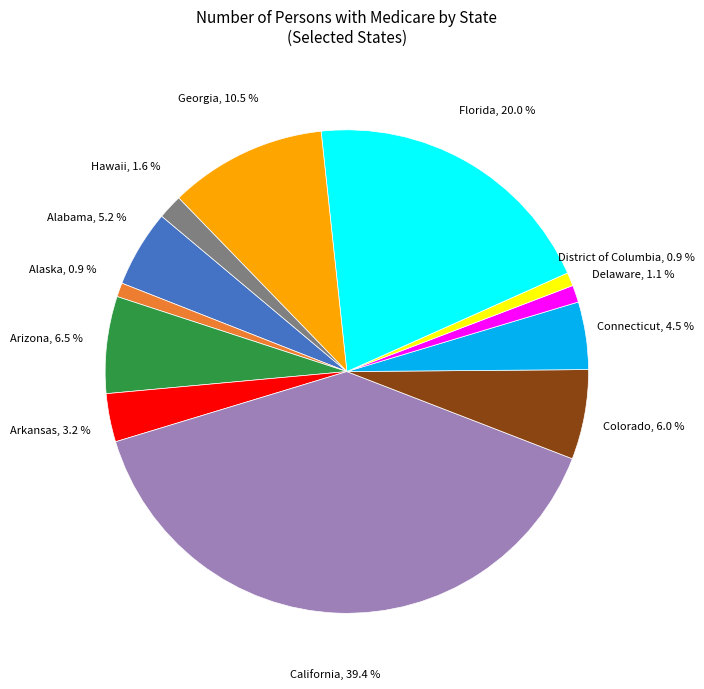

Does any single category account for the majority?

No